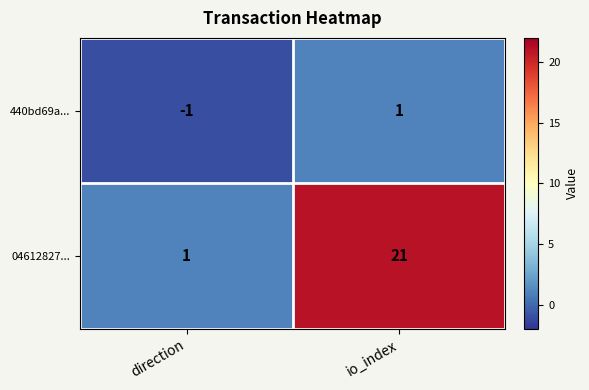

The value of 440bd69a... at io_index is 1. True or false?

True